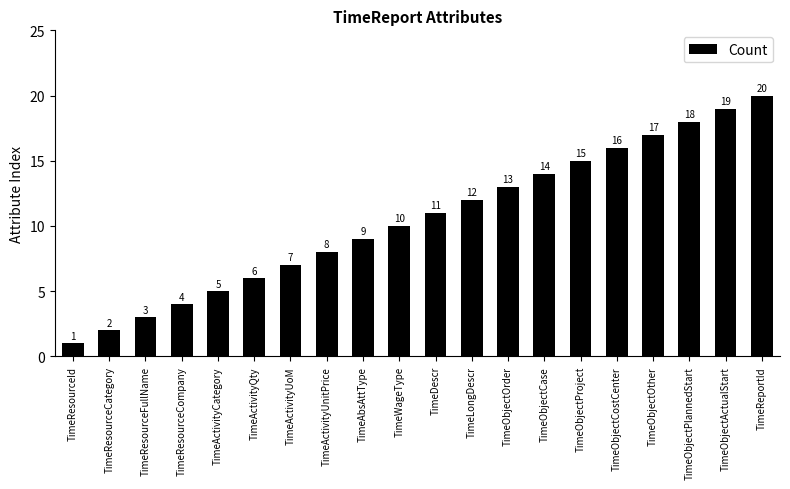

Count the number of data series in this chart.

1